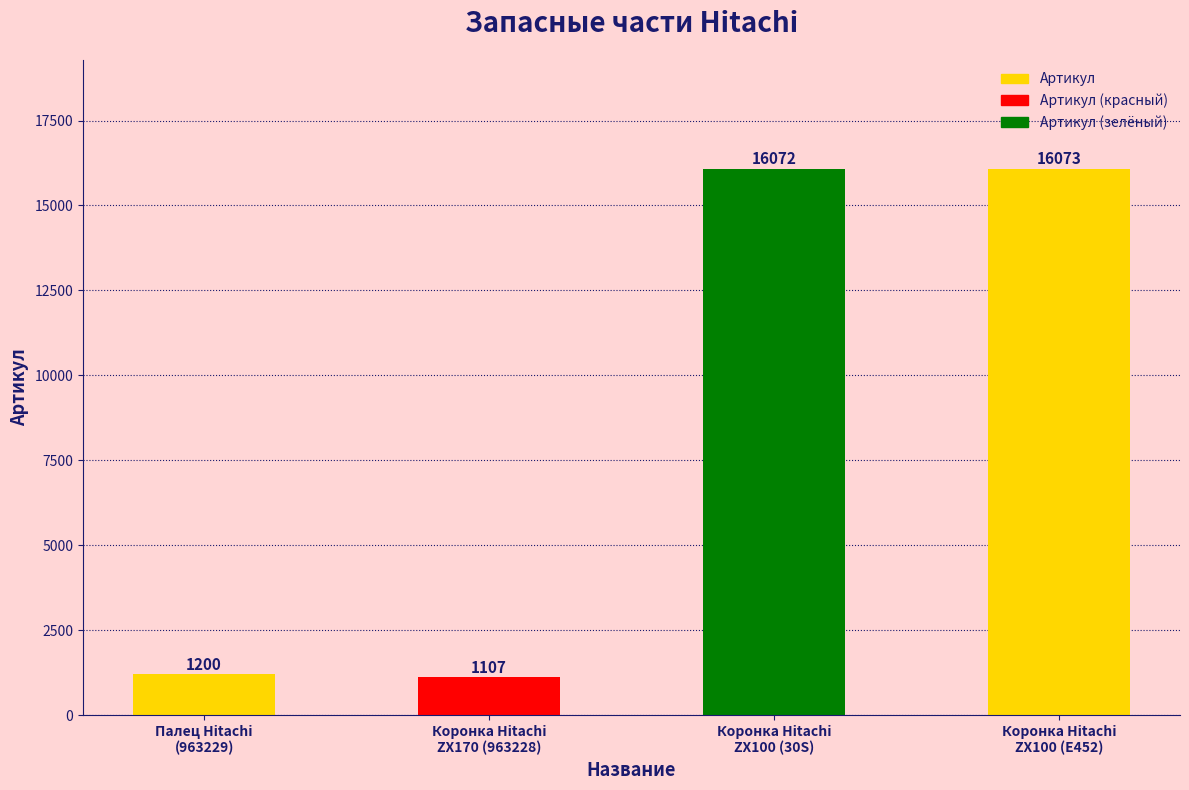

What is the value of the 4th bar from the left?

16073